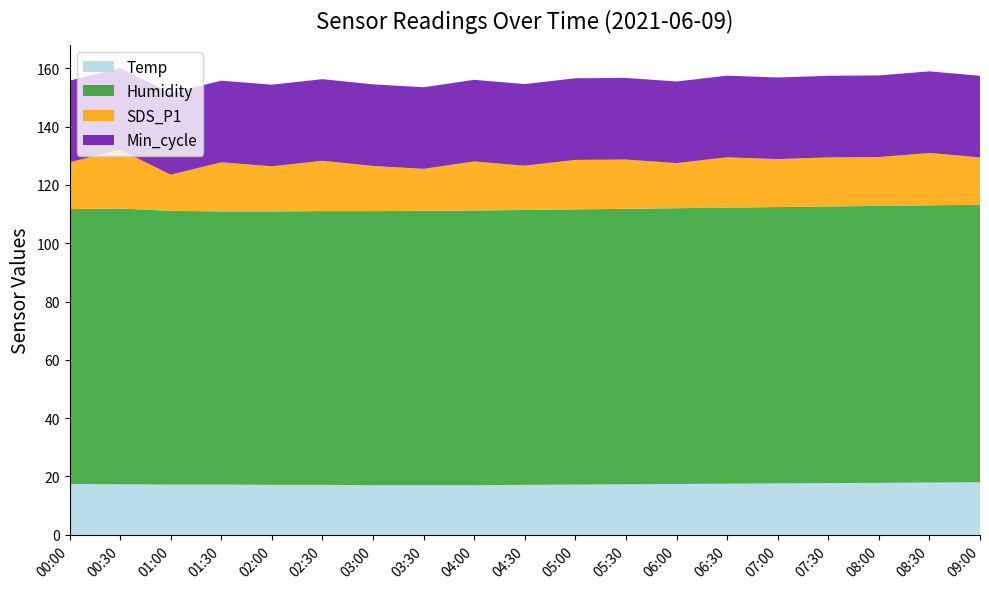

Reading left to right, list all the values displayed in this chart.

Temp: 17.4	17.3	17.2	17.2	17.1	17.1	17.0	17.0	17.0	17.1	17.2	17.3	17.4	17.5	17.6	17.7	17.8	17.9	18.0
Humidity: 94.3	94.6	93.9	93.7	93.8	93.9	94.0	94.1	94.2	94.3	94.4	94.5	94.6	94.7	94.8	94.9	95.0	95.1	95.2
SDS_P1: 16.1	20.2	12.4	16.9	15.5	17.3	15.5	14.4	16.9	15.2	17.0	16.9	15.5	17.3	16.4	16.8	16.8	17.9	16.2
Min_cycle: 28.0	28.0	28.0	28.0	28.0	28.0	28.0	28.0	28.0	28.0	28.0	28.0	28.0	28.0	28.0	28.0	28.0	28.0	28.0